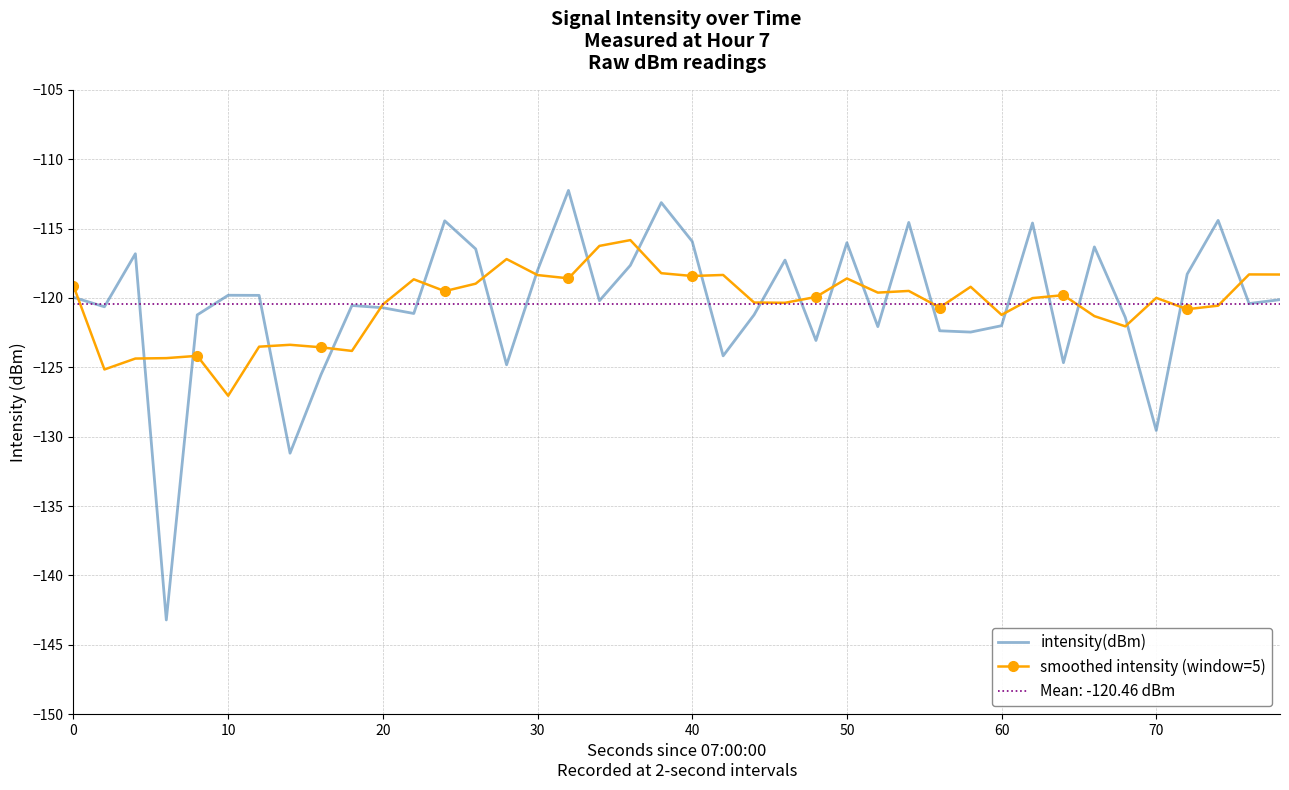

Is this an area chart (filled region under the line)?

No